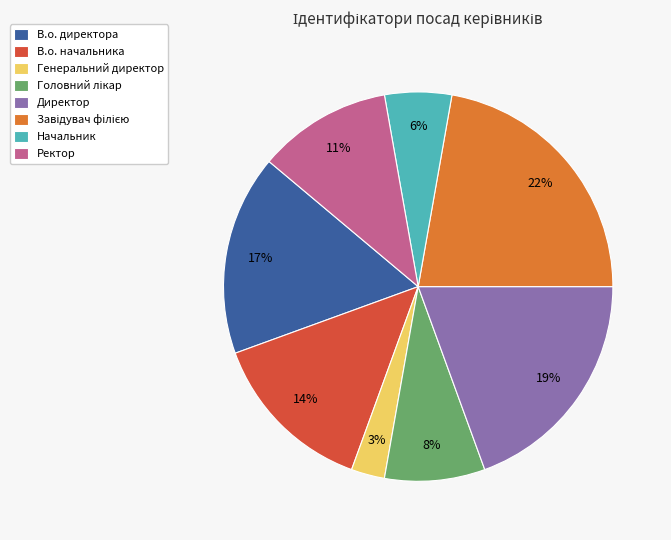

To the nearest percent, what percentage of the pie is В.о. директора?

17%